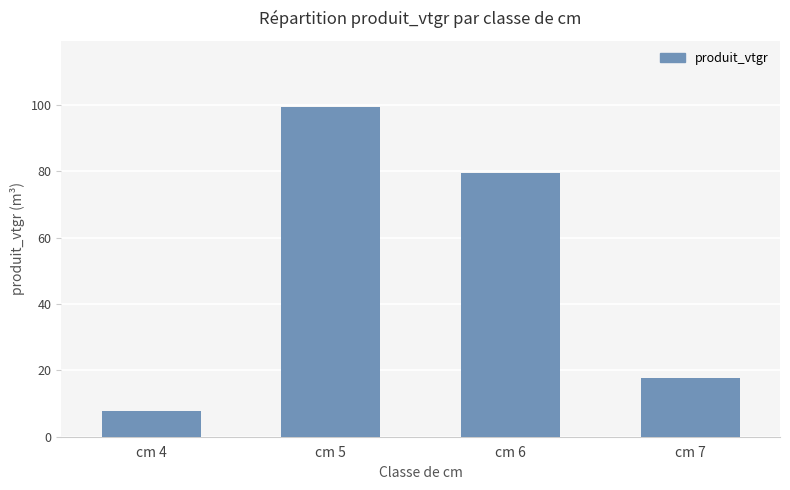

What value does the data have at cm 4?

7.6